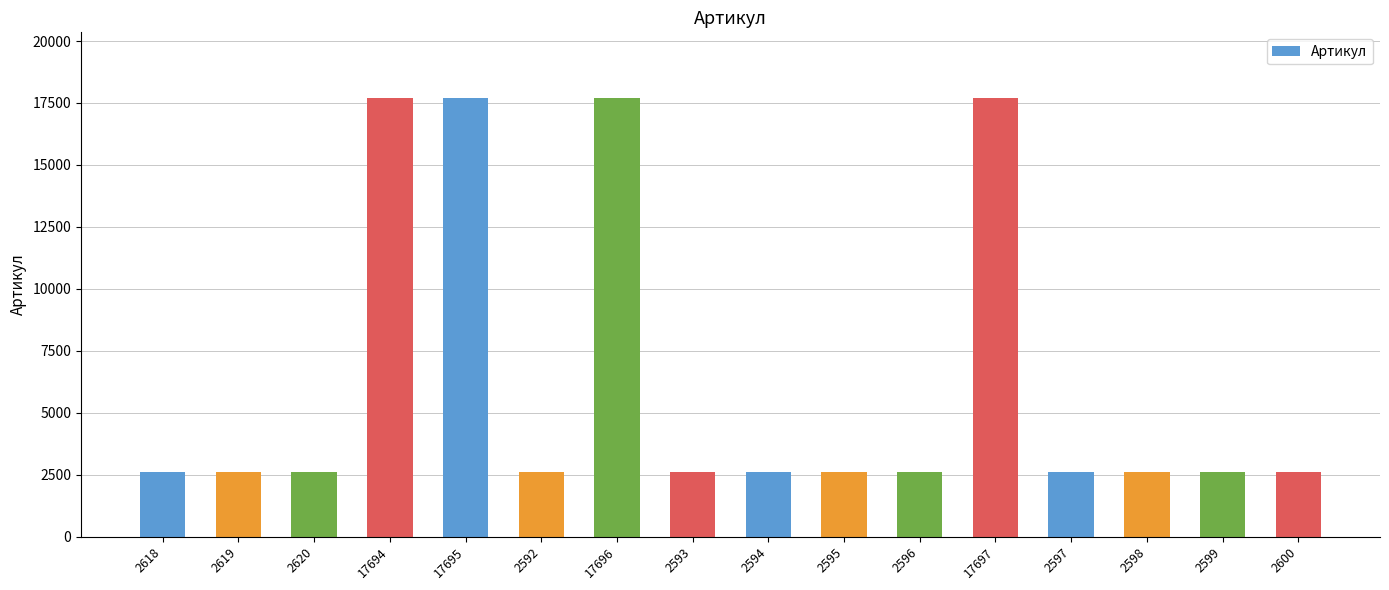

What is the average value?

6375